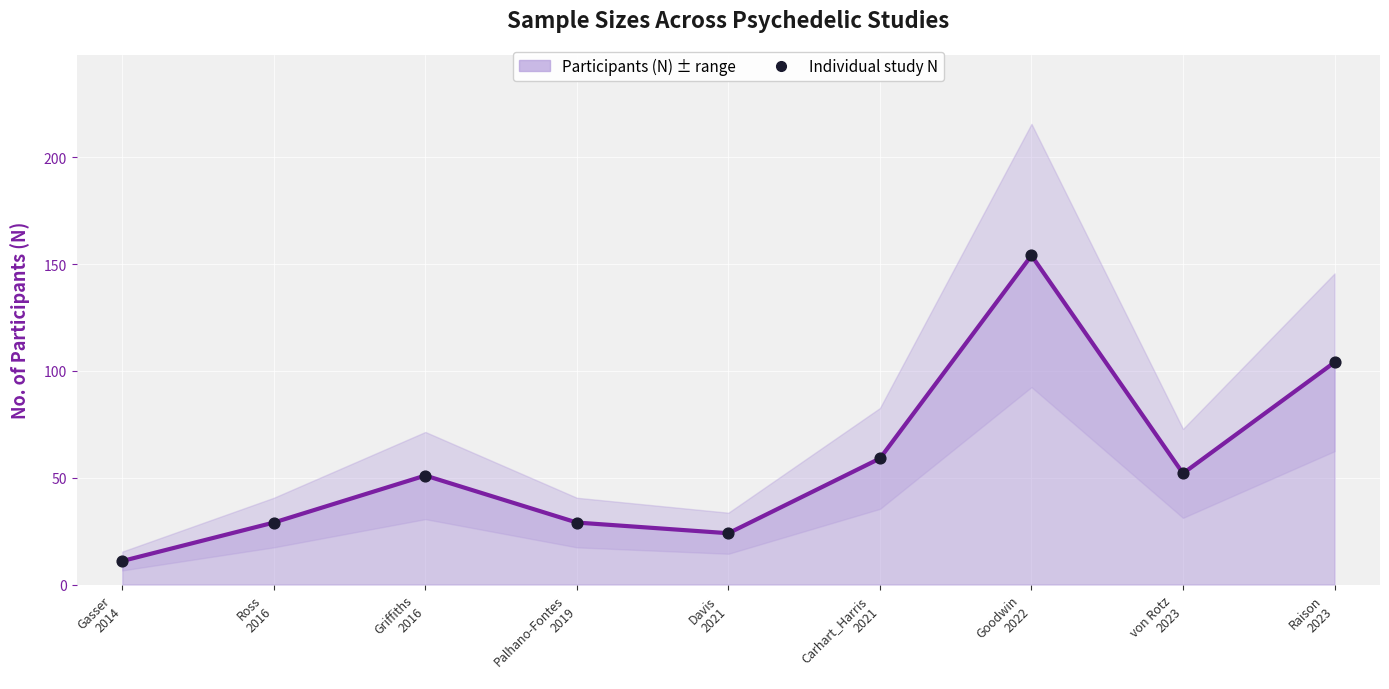

Which series has the largest total across all categories?

N per study